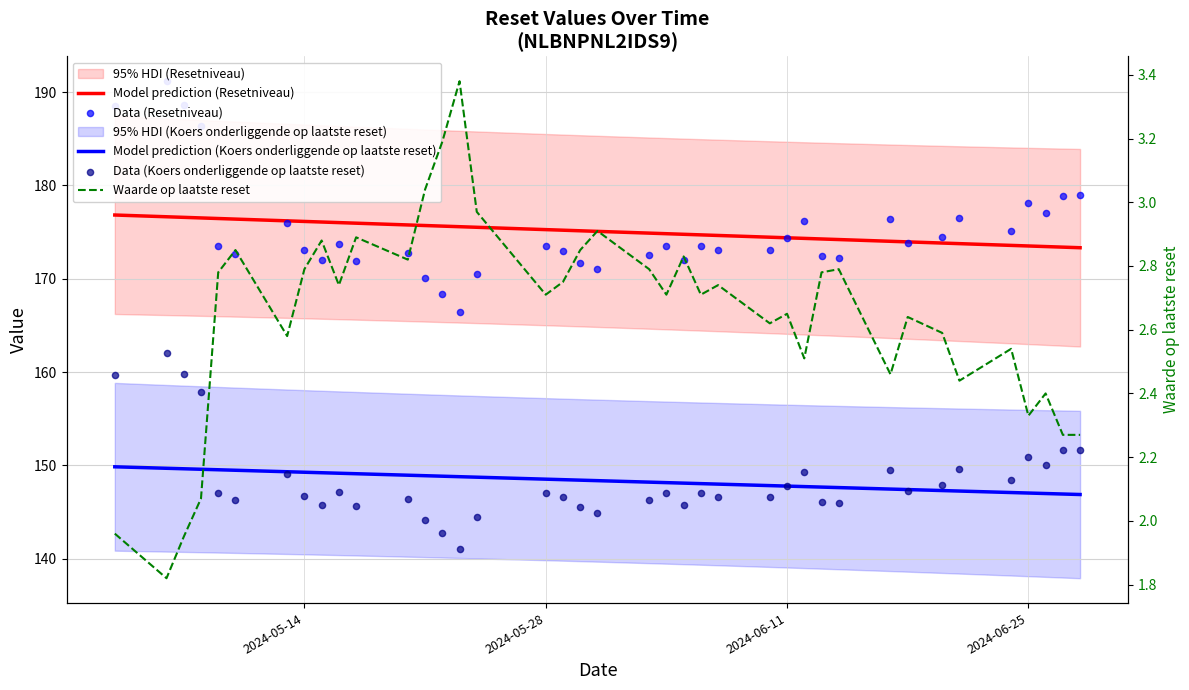

At how many categories does at least one series exceed 129?

39